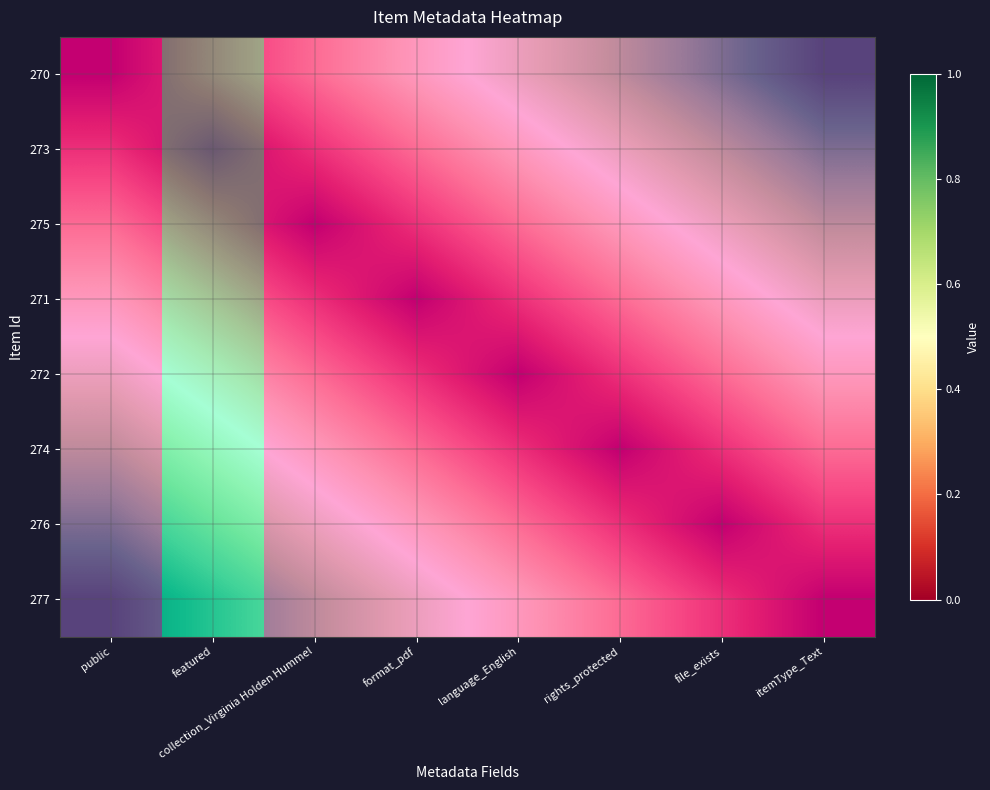

True or false: 273 has a value of 0 at itemType_Text.

False